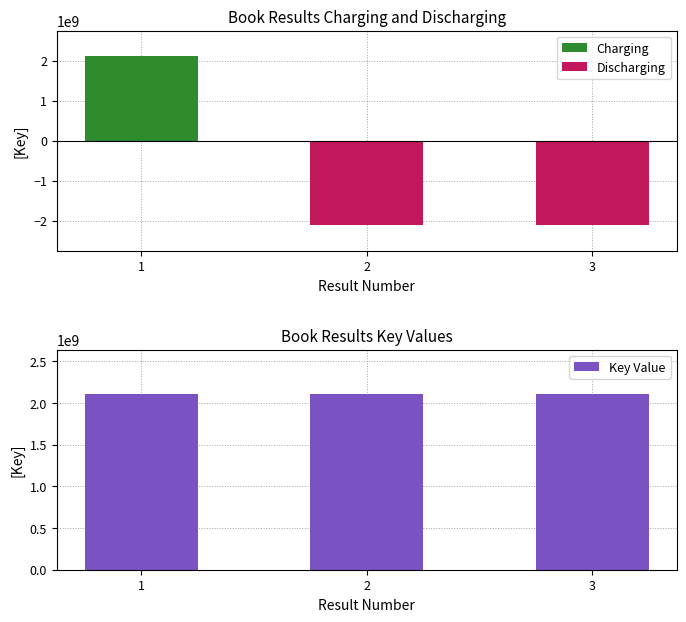

At which category is the sum across all series the highest?

1